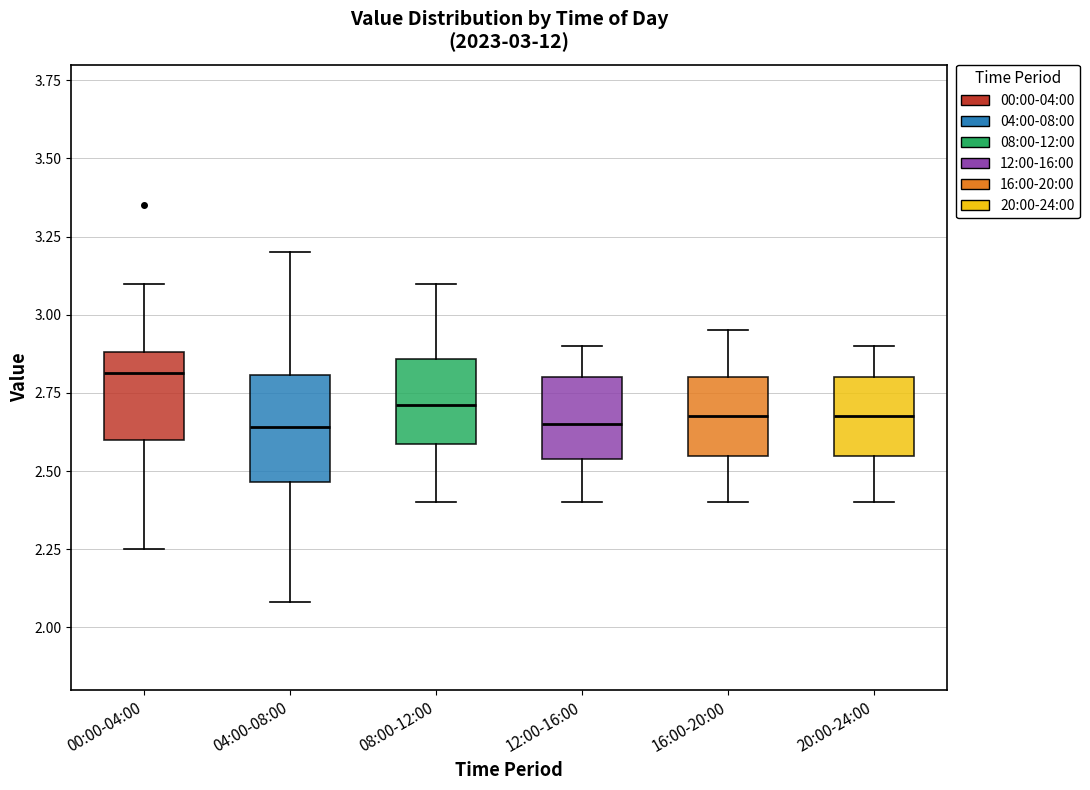

Comparing the boxes themselves (not the whiskers), which one is the tallest?

04:00-08:00